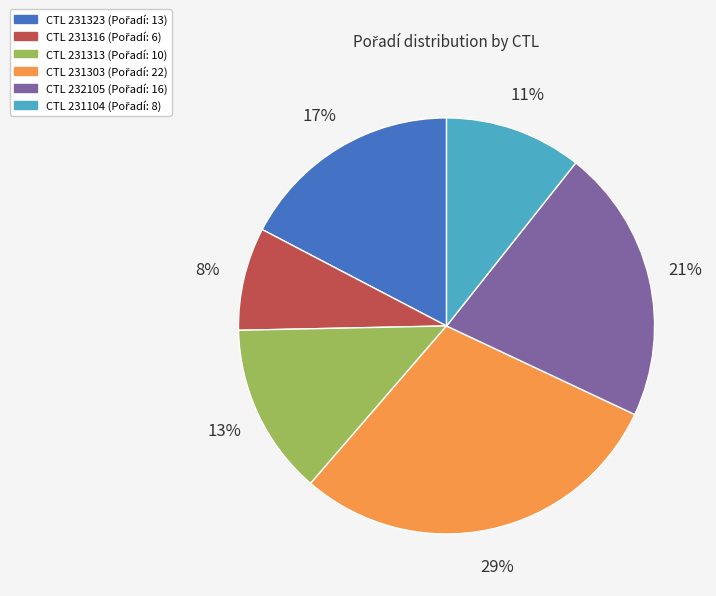

Is there a majority slice in this chart?

No